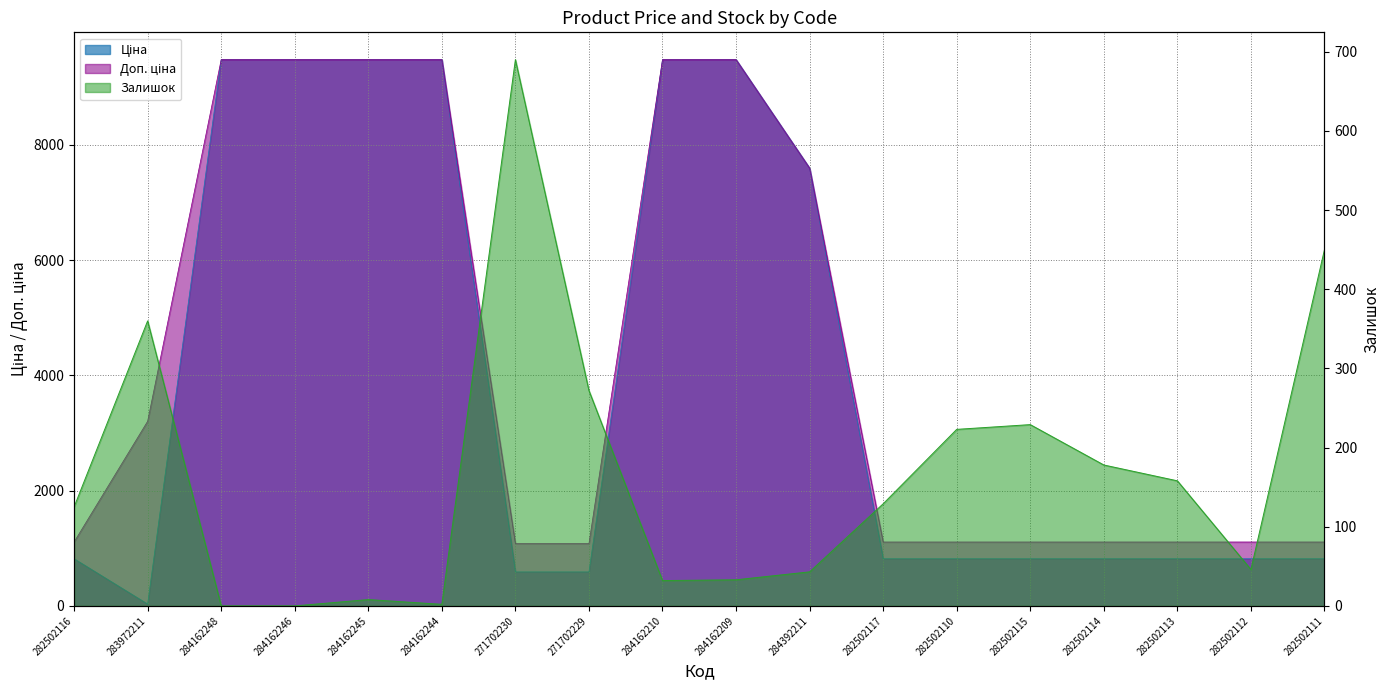

True or false: Доп. ціна and Ціна intersect in this chart.

False